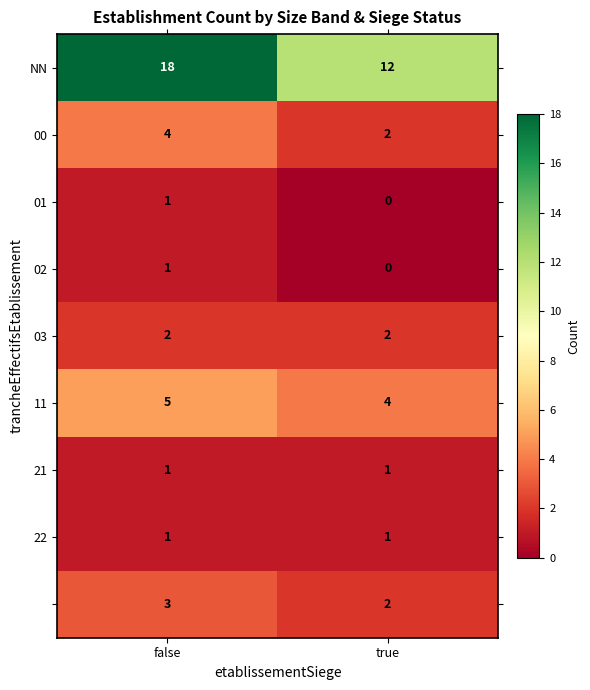

Which category has the lowest value across all series?

true